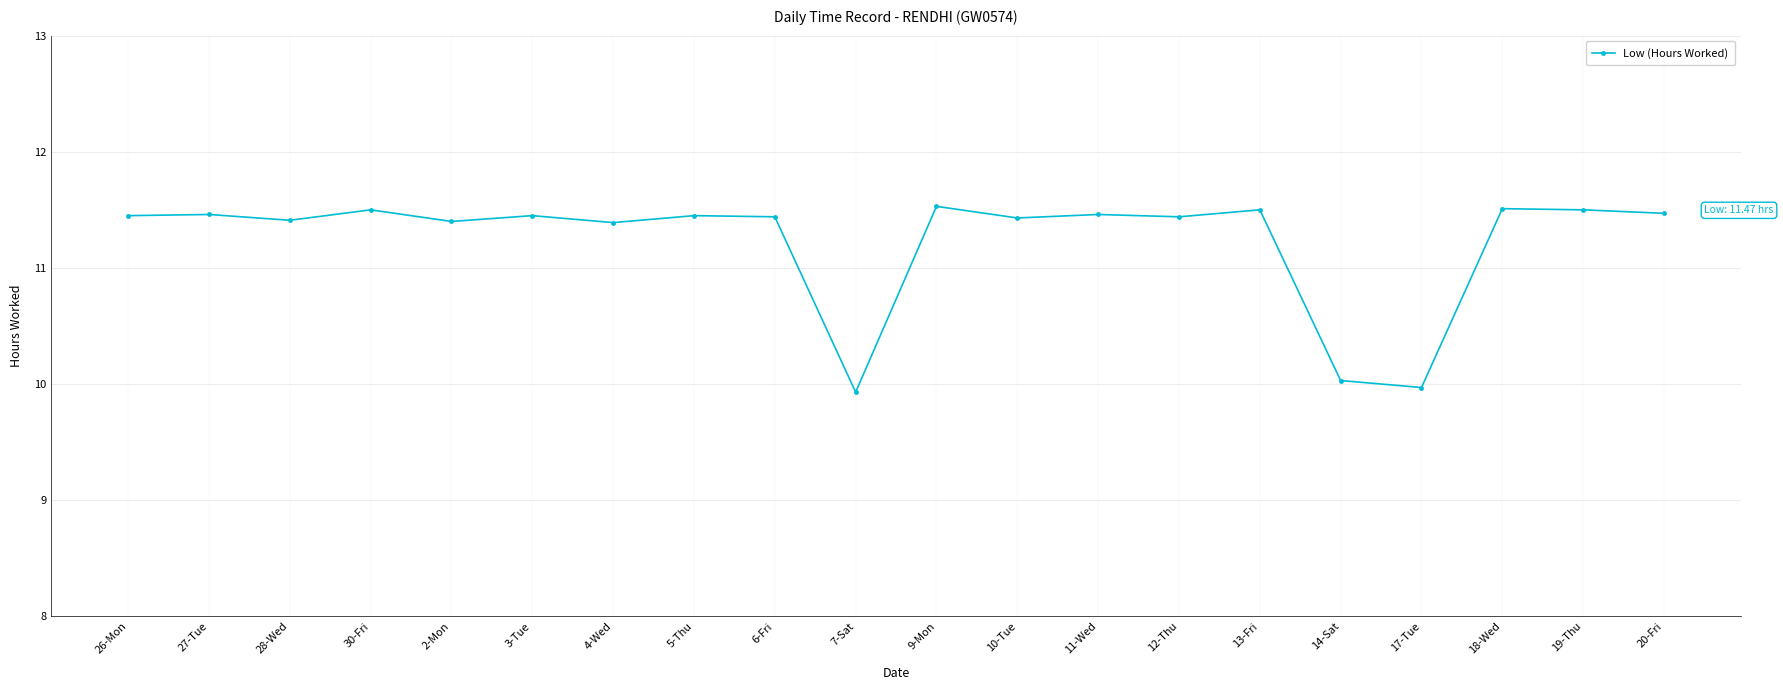

What is the maximum value shown in the chart?

11.5